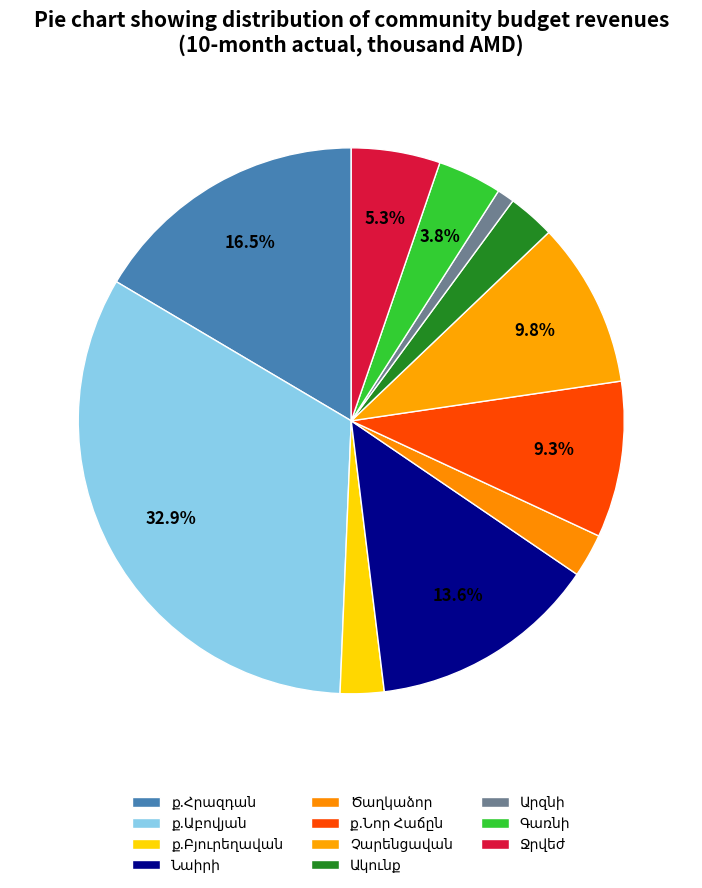

What percentage do Չարենցավան and Նաիրի together represent?

23.4%